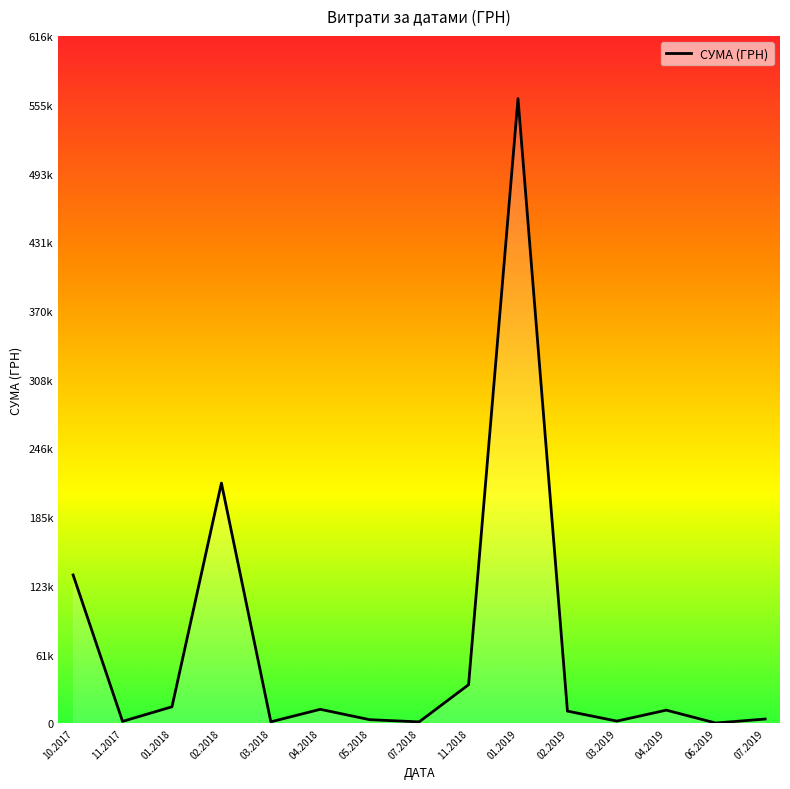

Which category has the lowest value across all series?

06.2019